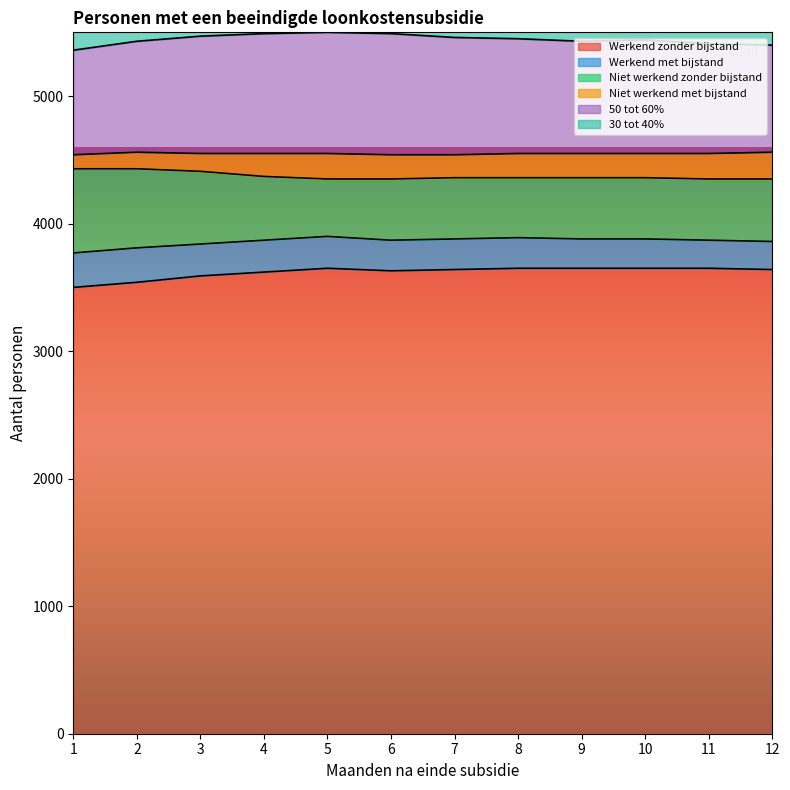

What is the maximum value shown in the chart?

3650